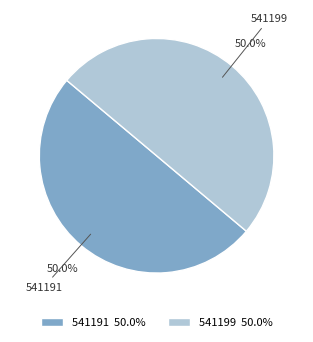

To the nearest percent, what portion does 541199 represent?

50%